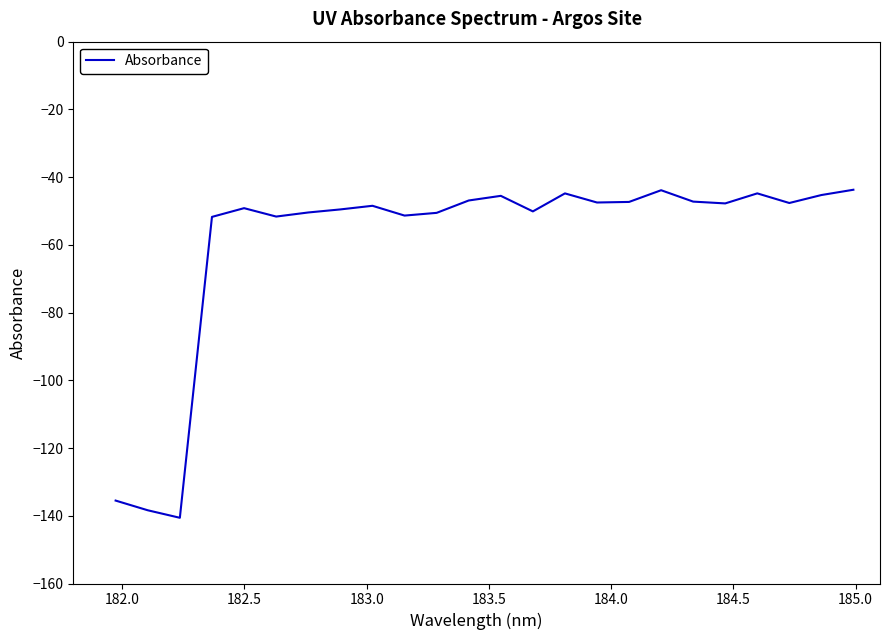

What is the difference between the maximum and minimum values?

96.9